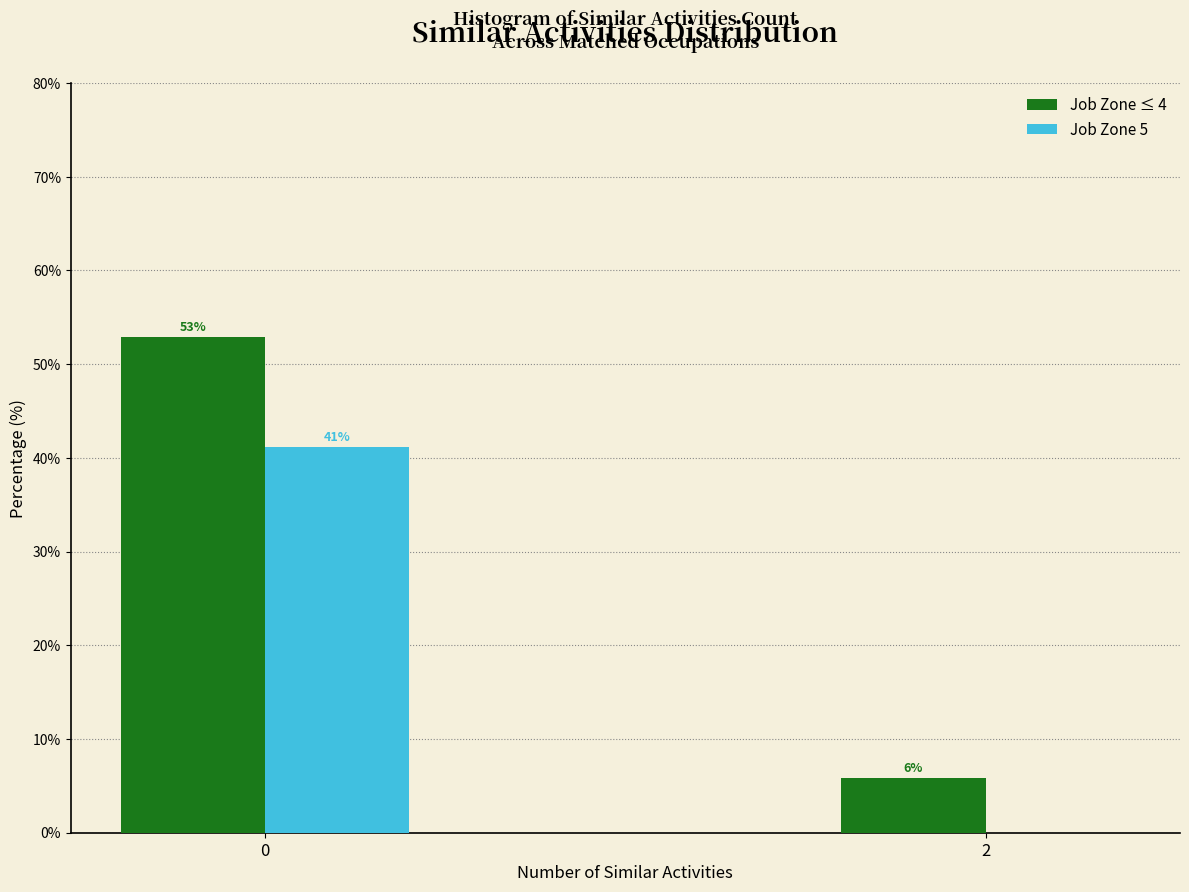

What is the approximate value of Job Zone ≤ 4 at 2?

5.9